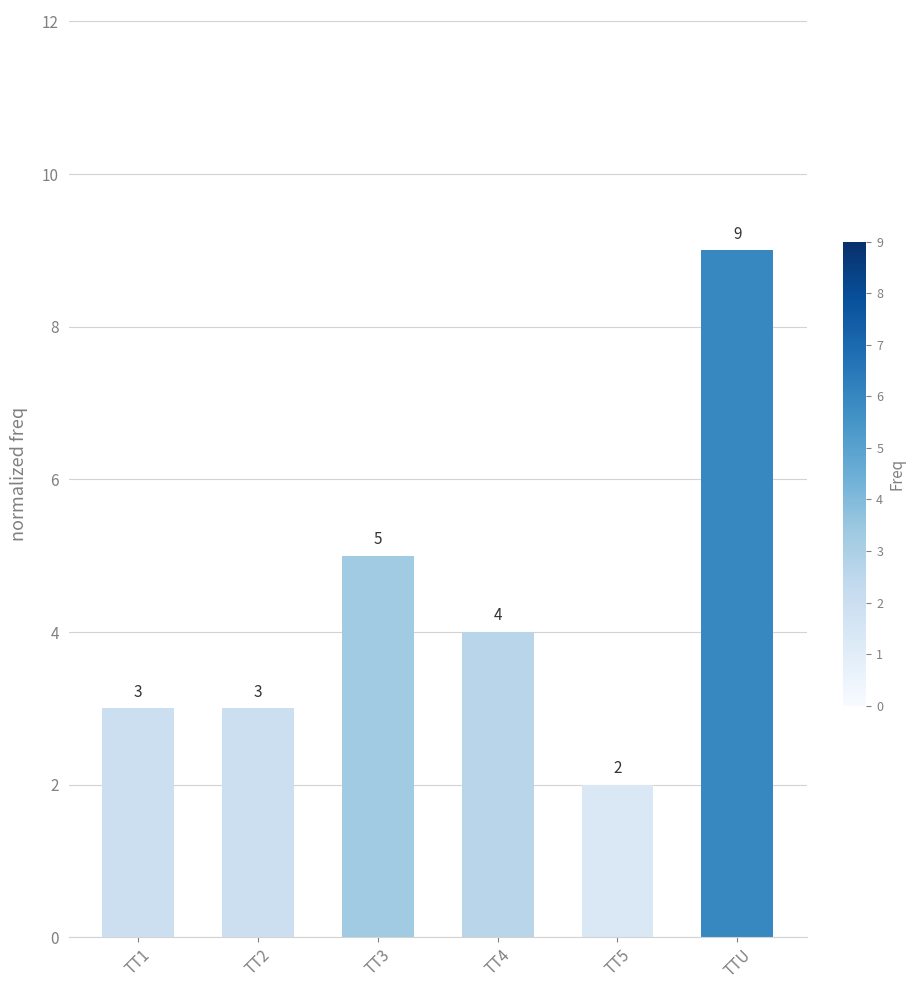

Reading right to left, transcribe all the data shown in this chart.

TTU=9	TT5=2	TT4=4	TT3=5	TT2=3	TT1=3